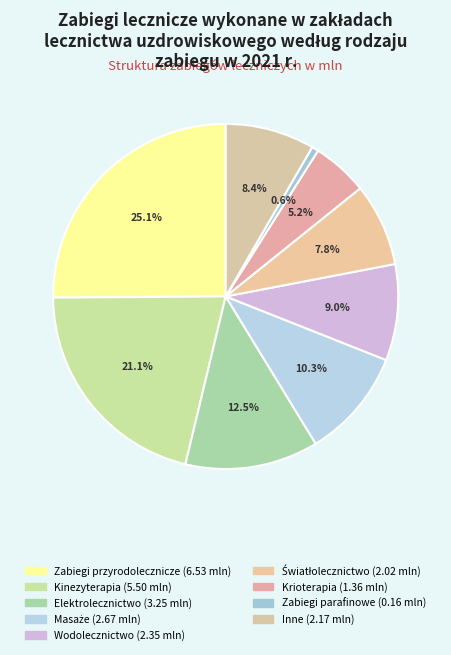

The Masaże slice represents 1% of the pie. True or false?

False